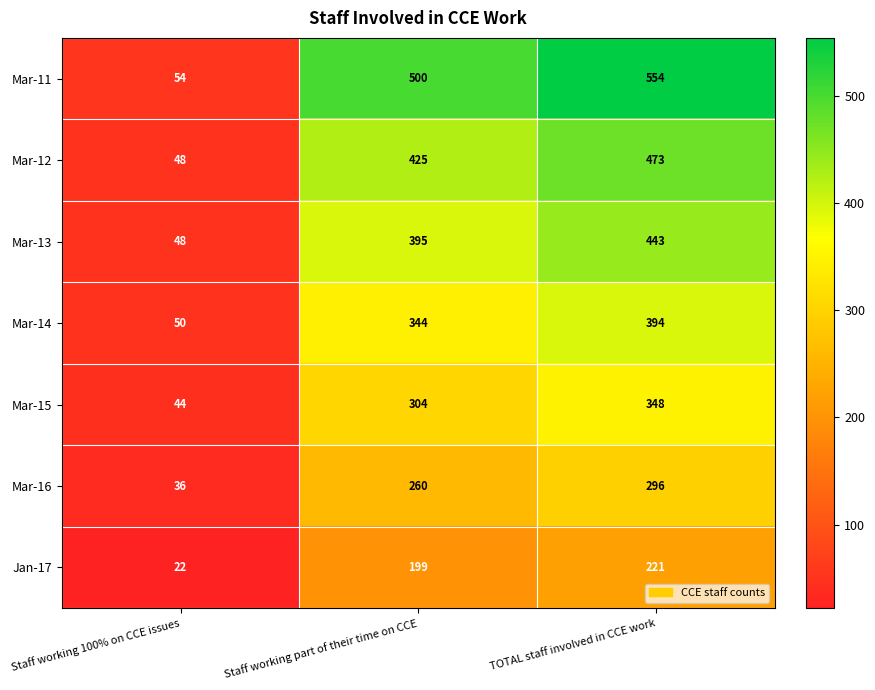

Reading left to right, extract all data points from this chart.

Mar-11: 54	500	554
Mar-12: 48	425	473
Mar-13: 48	395	443
Mar-14: 50	344	394
Mar-15: 44	304	348
Mar-16: 36	260	296
Jan-17: 22	199	221